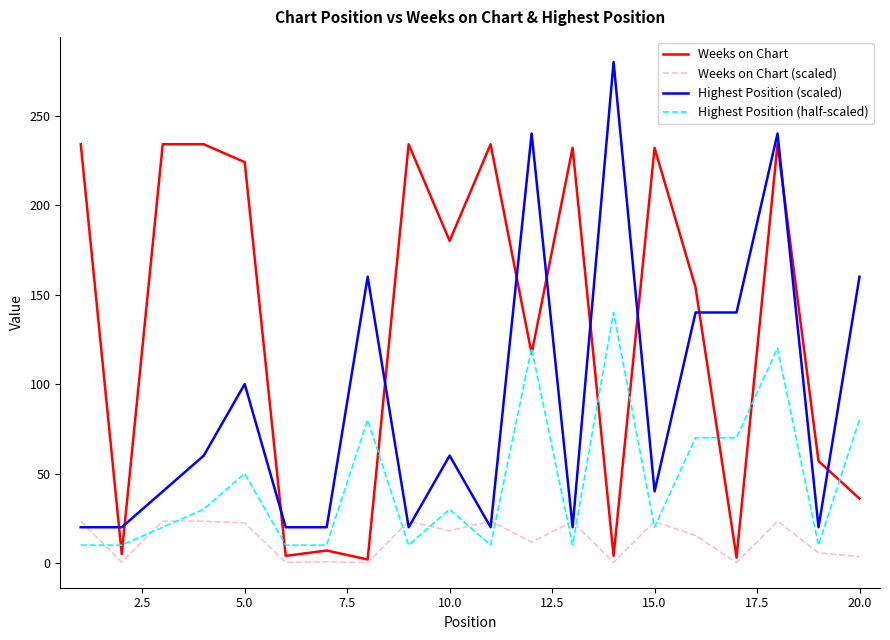

Which series has the widest spread of values?

Highest Position (scaled)